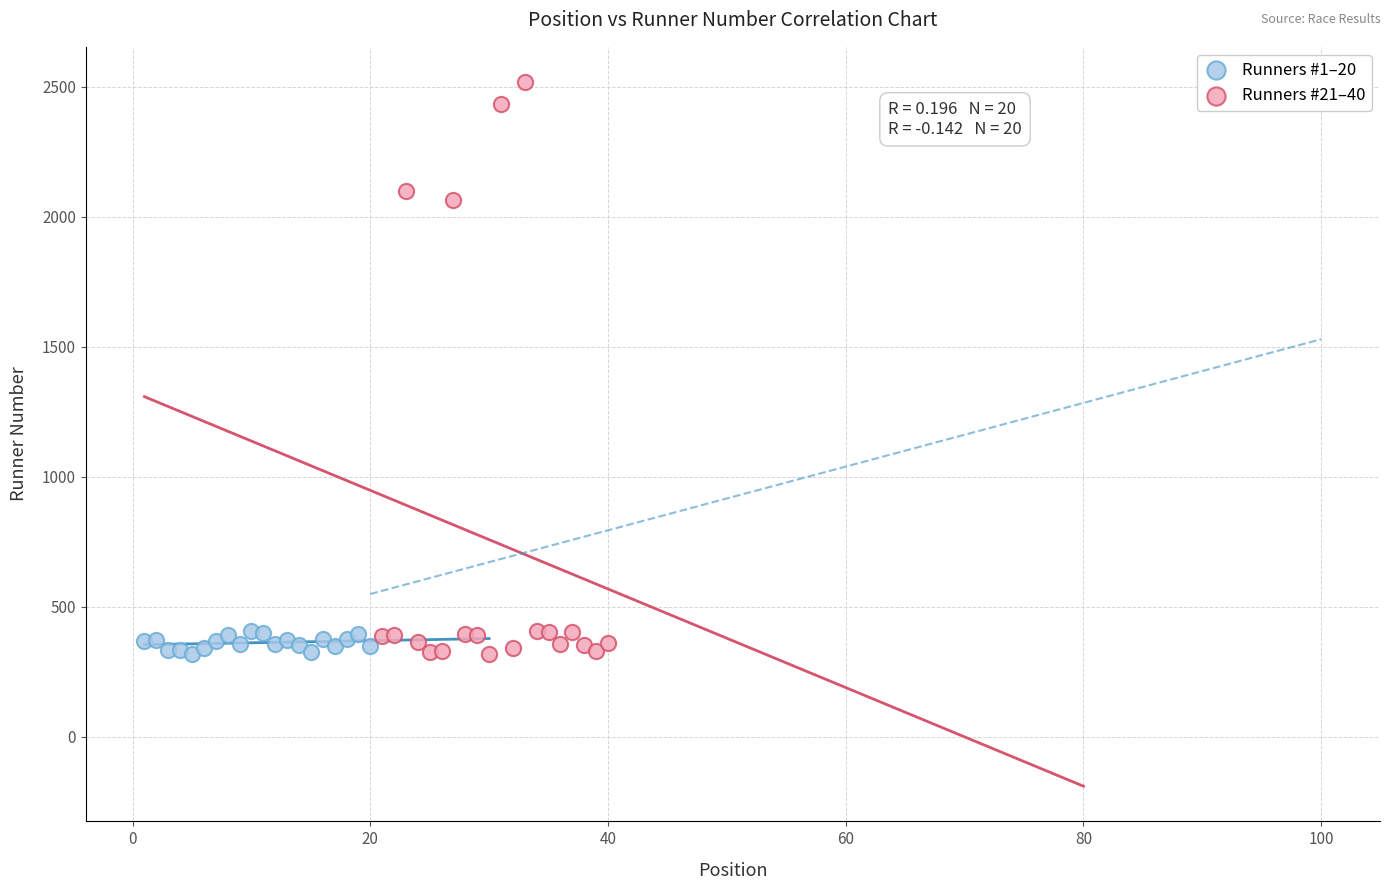

Which series contains the highest Y value?

Runners #21–40